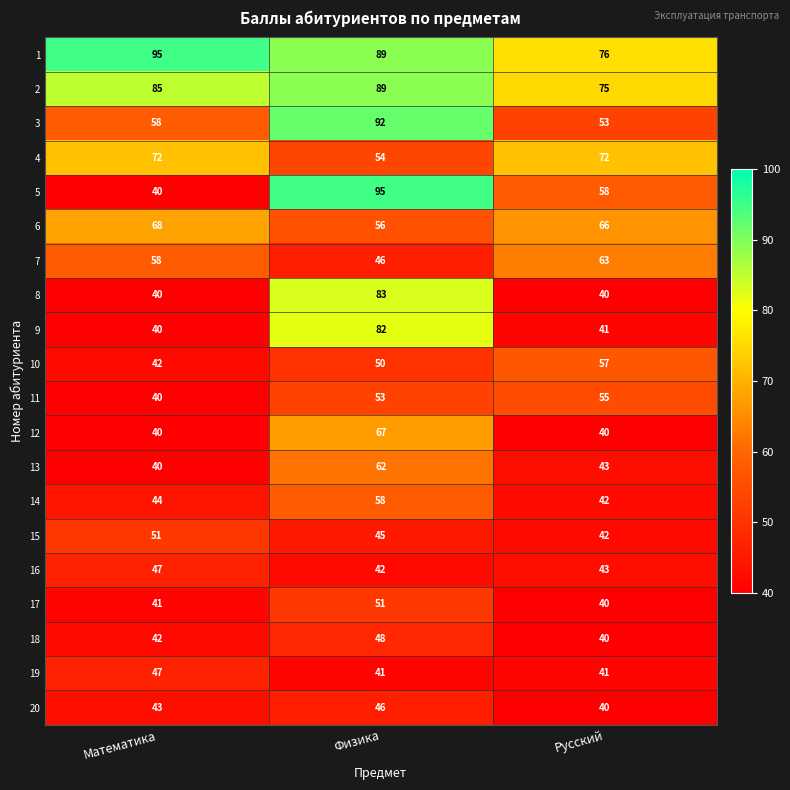

What is the maximum value shown in the chart?

95